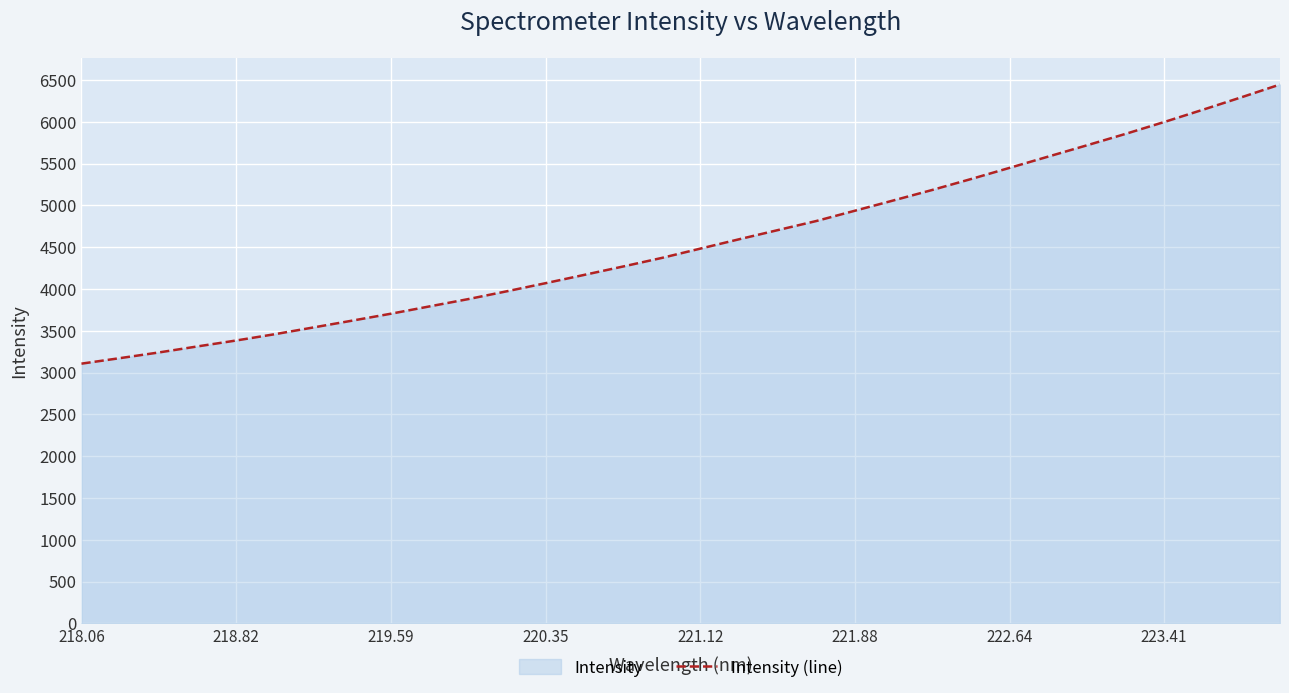

What is the average value?

4552.4